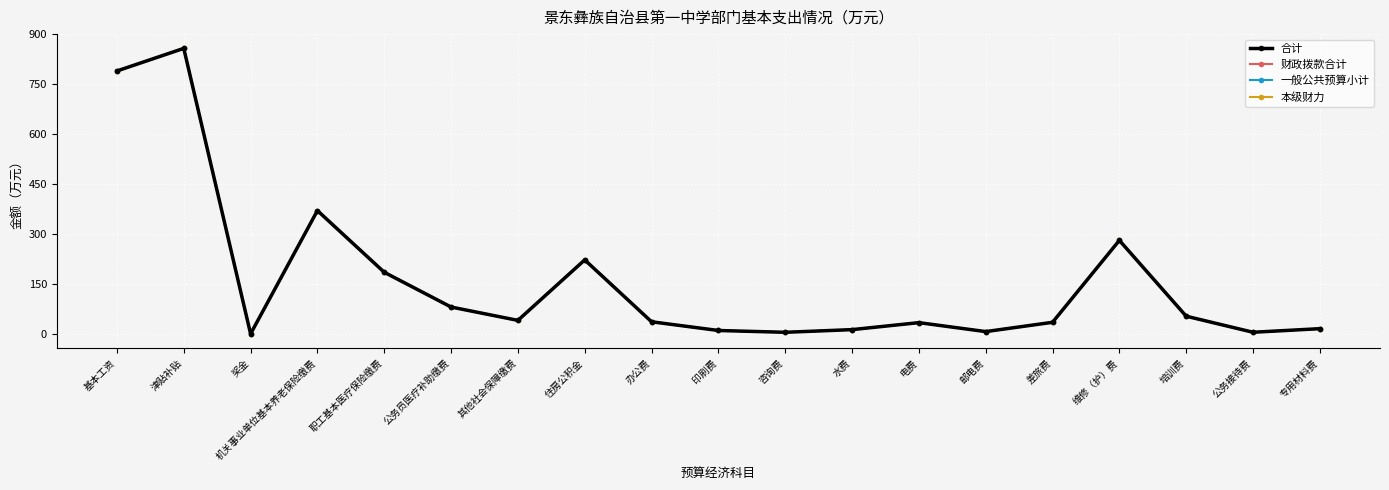

Reading left to right, what are all the values shown in this chart?

合计: 基本工资=789.9	津贴补贴=857.7	奖金=0.3	机关事业单位基本养老保险缴费=370.5	职工基本医疗保险缴费=185.3	公务员医疗补助缴费=80.9	其他社会保障缴费=40.8	住房公积金=222.5	办公费=36.6	印刷费=10.4	咨询费=5.0	水费=13.0	电费=34.0	邮电费=7.1	差旅费=35.0	维修（护）费=281.1	培训费=53.3	公务接待费=5.1	专用材料费=15.9
财政拨款合计: 基本工资=789.9	津贴补贴=857.7	奖金=0.3	机关事业单位基本养老保险缴费=370.5	职工基本医疗保险缴费=185.3	公务员医疗补助缴费=80.9	其他社会保障缴费=40.8	住房公积金=222.5	办公费=36.6	印刷费=10.4	咨询费=5.0	水费=13.0	电费=34.0	邮电费=7.1	差旅费=35.0	维修（护）费=281.1	培训费=53.3	公务接待费=5.1	专用材料费=15.9
一般公共预算小计: 基本工资=789.9	津贴补贴=857.7	奖金=0.3	机关事业单位基本养老保险缴费=370.5	职工基本医疗保险缴费=185.3	公务员医疗补助缴费=80.9	其他社会保障缴费=40.8	住房公积金=222.5	办公费=36.6	印刷费=10.4	咨询费=5.0	水费=13.0	电费=34.0	邮电费=7.1	差旅费=35.0	维修（护）费=281.1	培训费=53.3	公务接待费=5.1	专用材料费=15.9
本级财力: 基本工资=789.9	津贴补贴=857.7	奖金=0.3	机关事业单位基本养老保险缴费=370.5	职工基本医疗保险缴费=185.3	公务员医疗补助缴费=80.9	其他社会保障缴费=40.8	住房公积金=222.5	办公费=36.6	印刷费=10.4	咨询费=5.0	水费=13.0	电费=34.0	邮电费=7.1	差旅费=35.0	维修（护）费=281.1	培训费=53.3	公务接待费=5.1	专用材料费=15.9